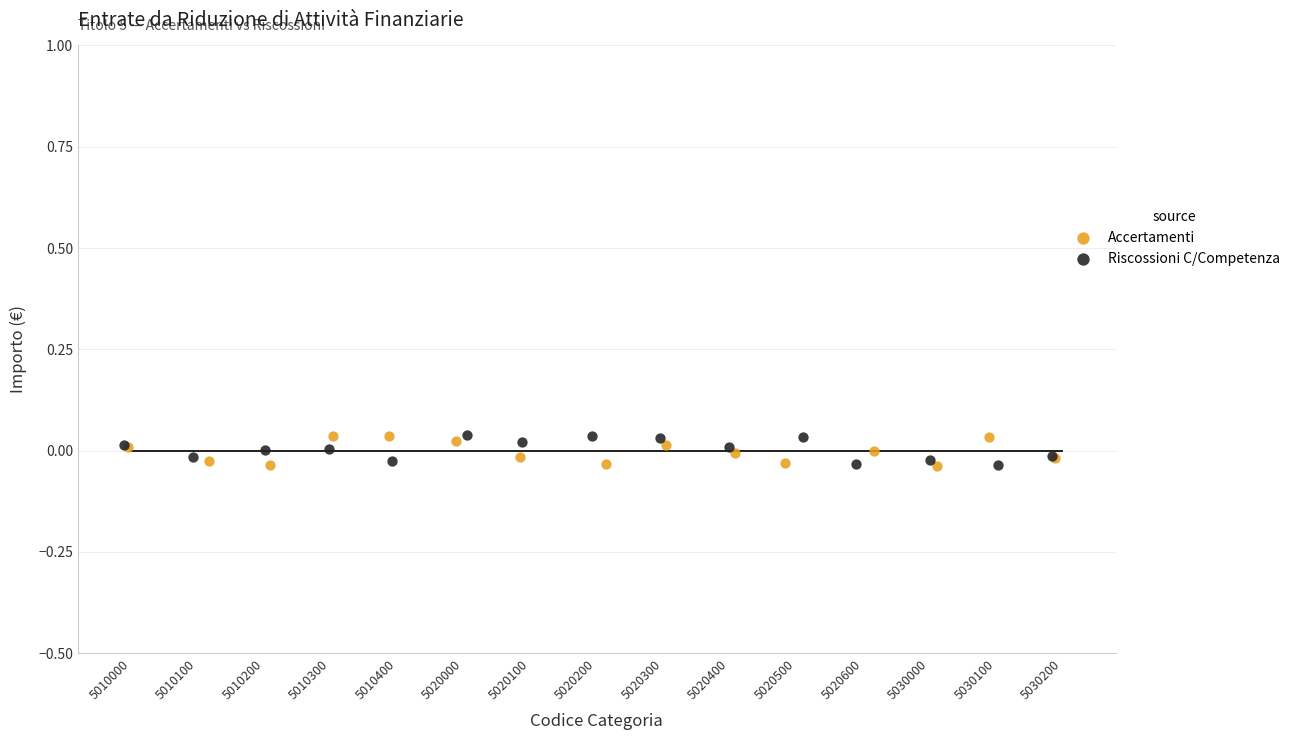

What are all the series names shown in the legend?

Accertamenti, Riscossioni C/Competenza